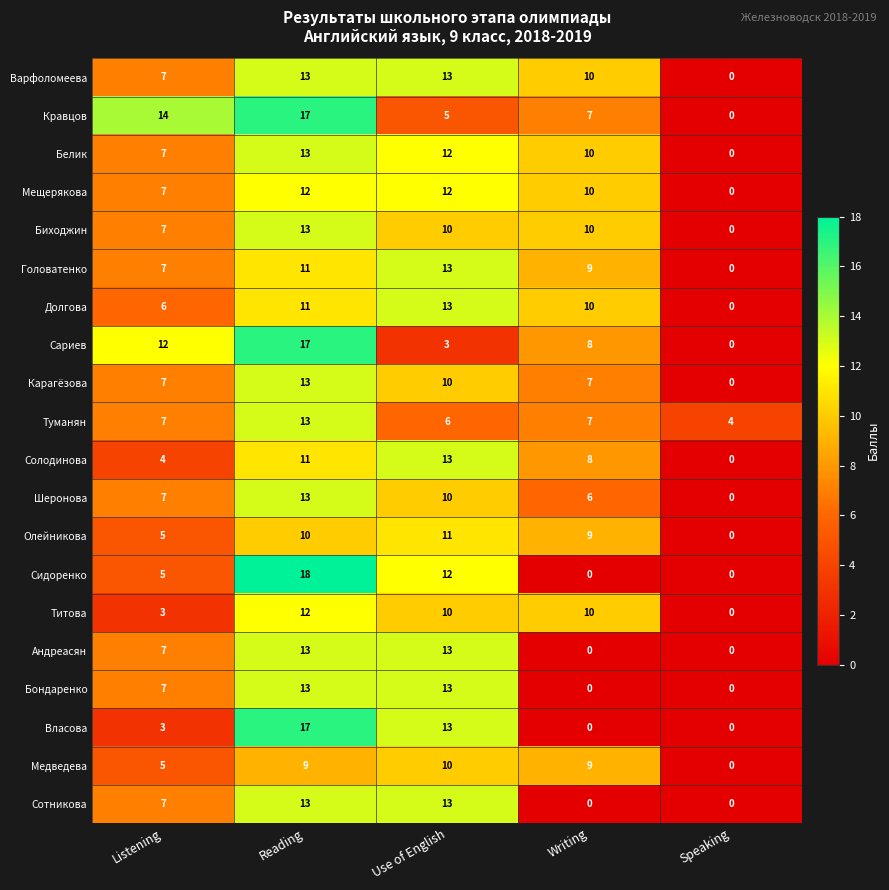

What is the difference between the maximum and minimum values in the Бондаренко series?

13